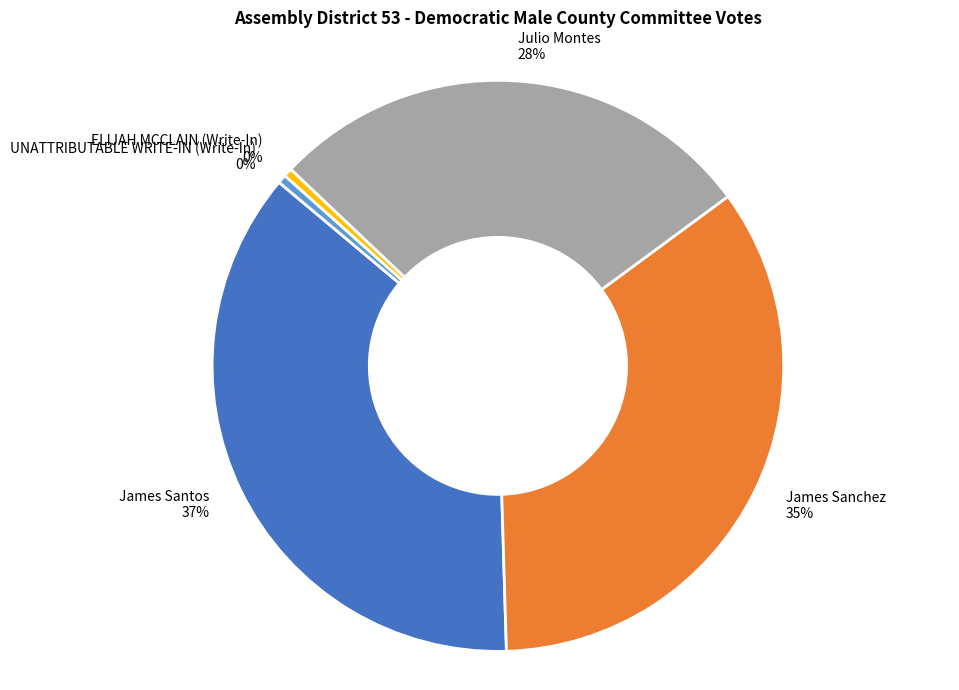

To the nearest percent, what is the average slice percentage?

20%